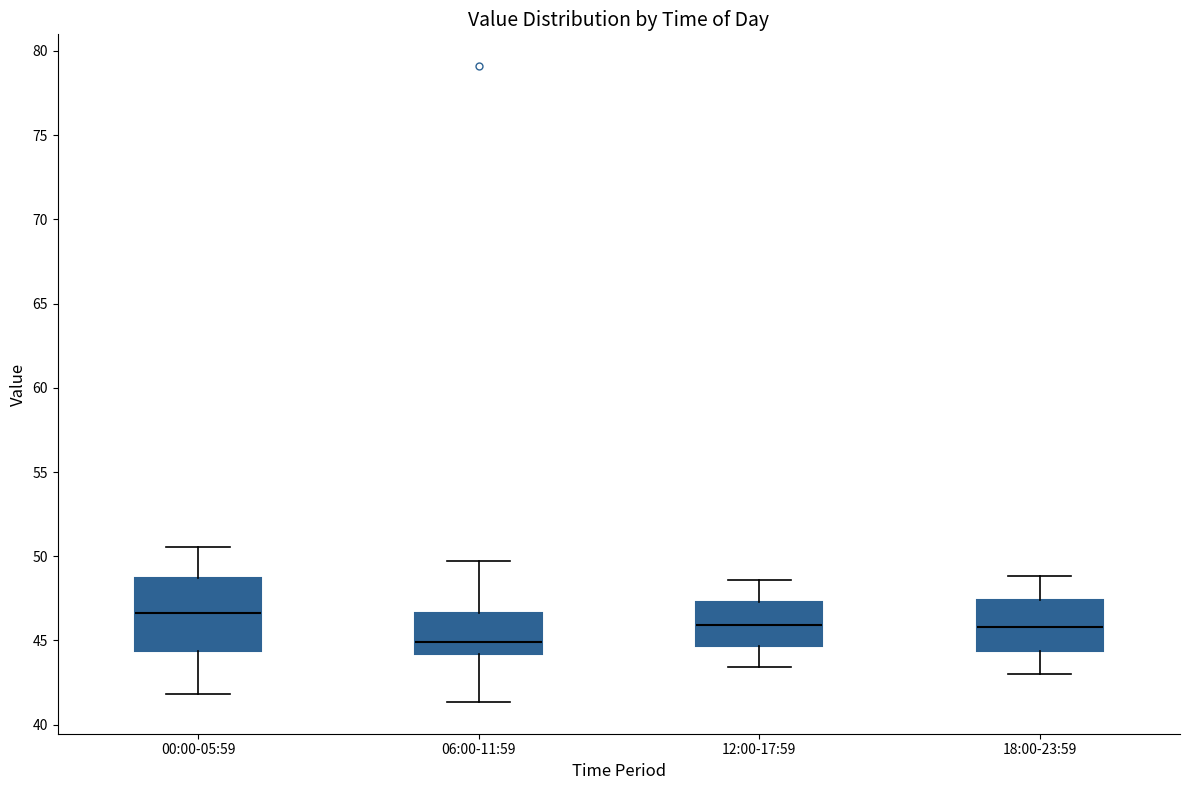

Reading left to right, transcribe this box plot: for each box, give where its median line is, the range the box spans, and where its two whiskers end, as read against the y-axis. The values are not printed on the chart, so give them approximately, as read against the axis.

00:00-05:59: median 46.5, box 44.5 to 48.5, whiskers 42.0 to 50.5
06:00-11:59: median 45.0, box 44.0 to 46.5, whiskers 41.5 to 49.5
12:00-17:59: median 46.0, box 44.5 to 47.5, whiskers 43.5 to 48.5
18:00-23:59: median 46.0, box 44.5 to 47.5, whiskers 43.0 to 49.0